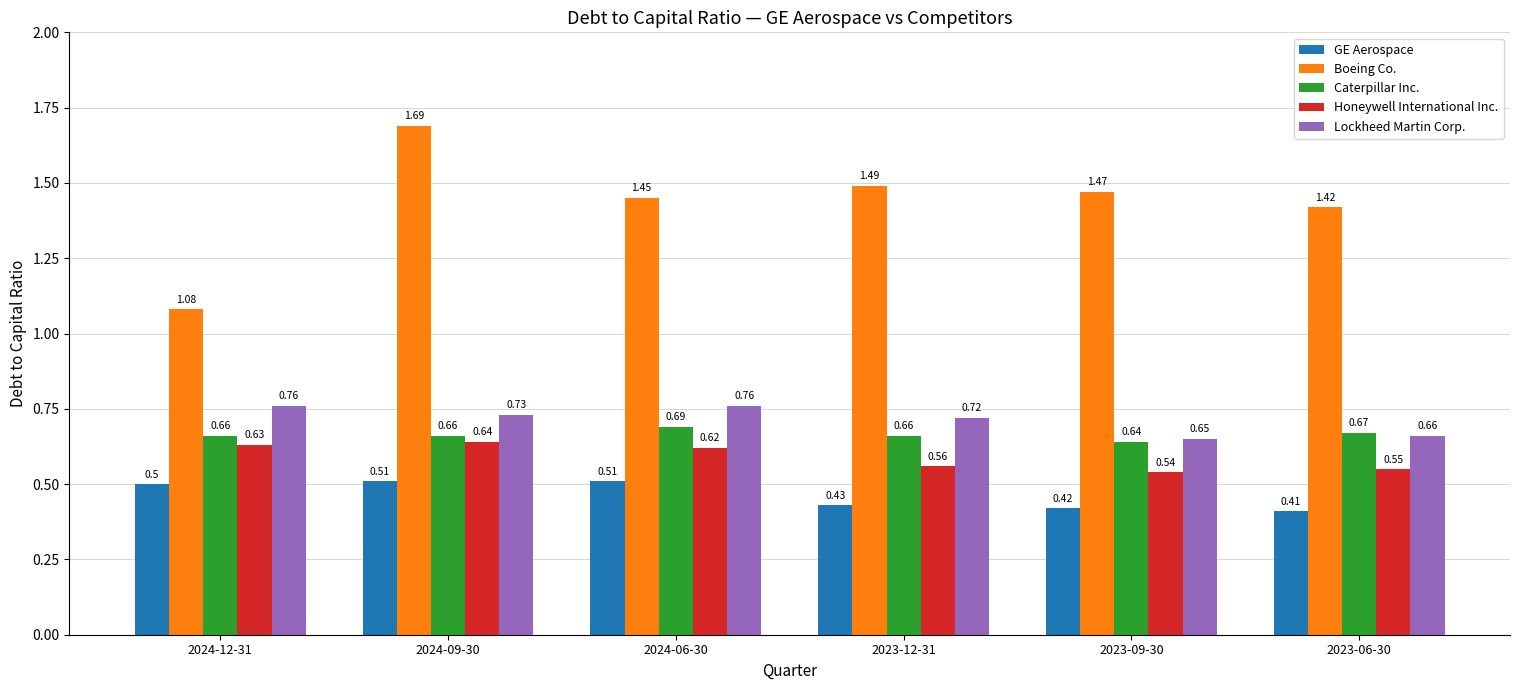

The Lockheed Martin Corp. series shows 0.4 at 2023-06-30. True or false?

False